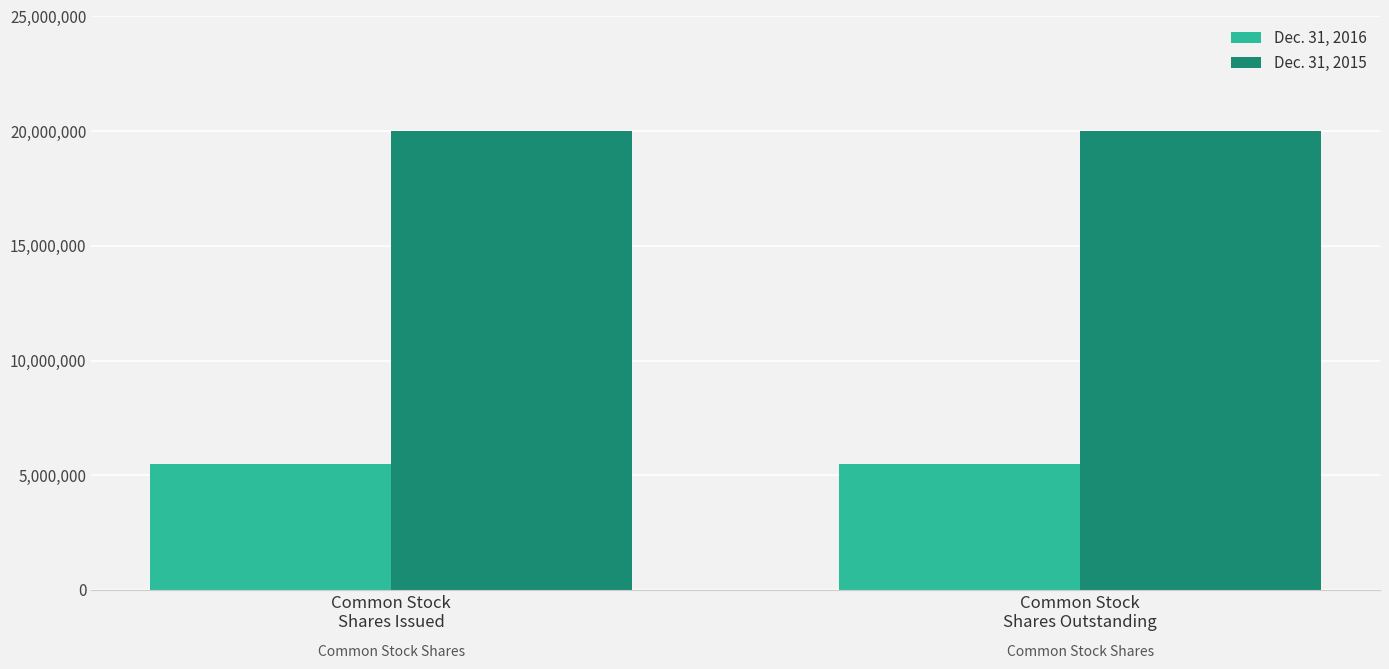

At how many categories does at least one series exceed 6995786?

2